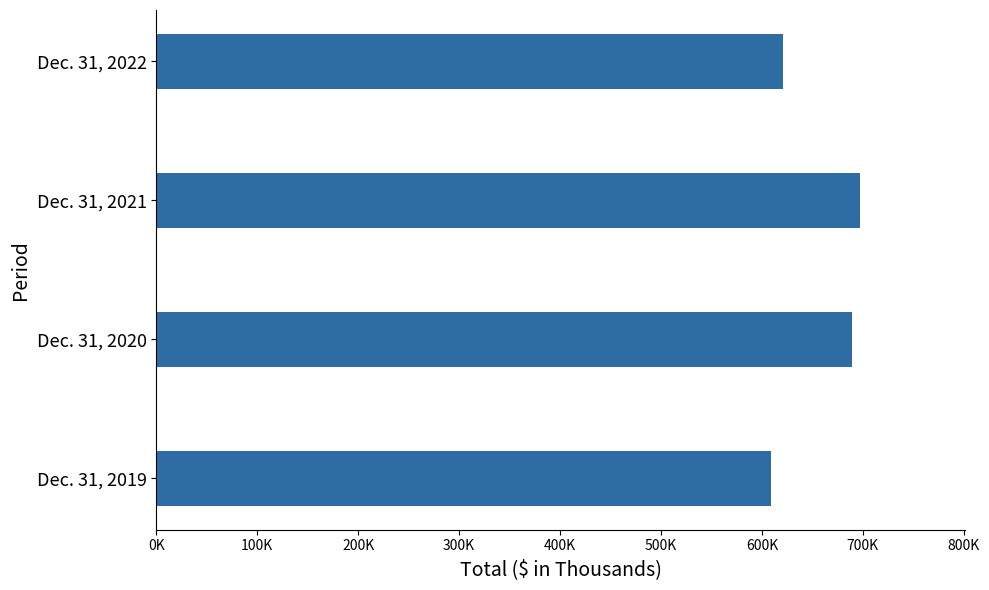

Rank the categories by value from lowest to highest.

Dec. 31, 2019, Dec. 31, 2022, Dec. 31, 2020, Dec. 31, 2021